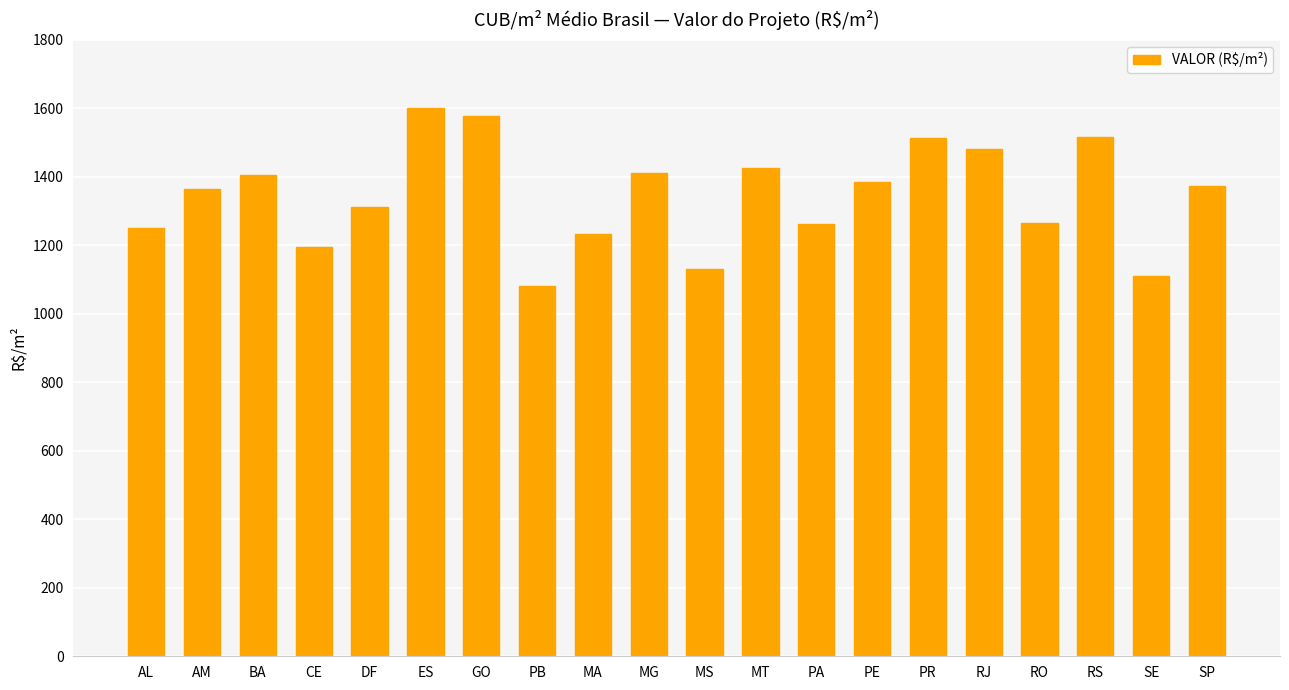

What is the label of the 12th bar from the left?

MT